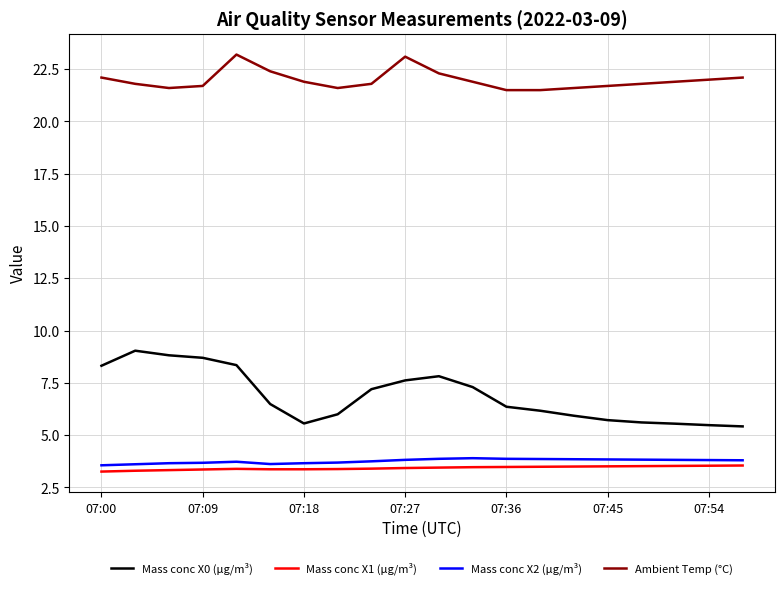

What is the minimum value for Ambient Temp (°C)?

21.5